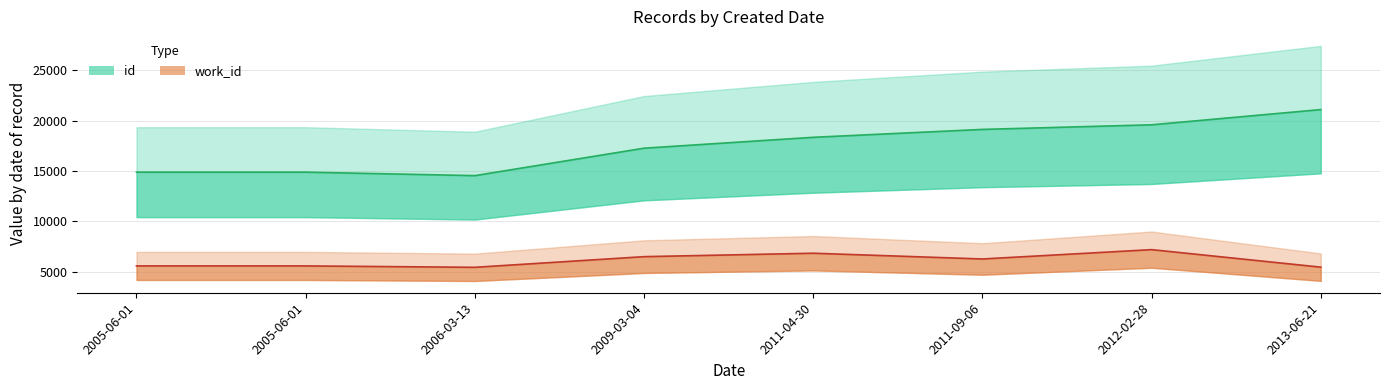

What are all the series names shown in the legend?

id, work_id